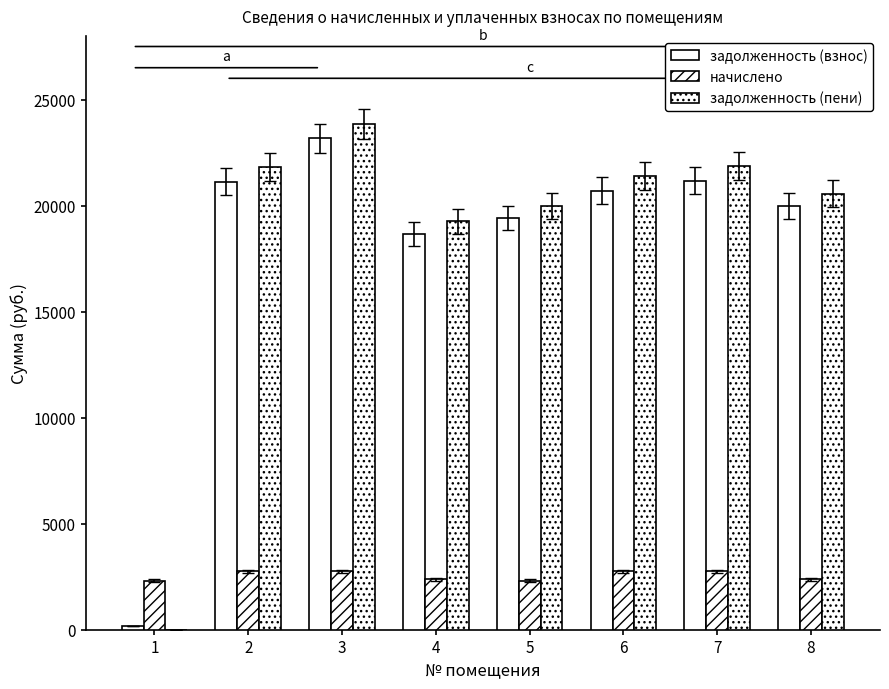

What is the value of the задолженность (взнос) bar at the 5th from the left?

19411.0